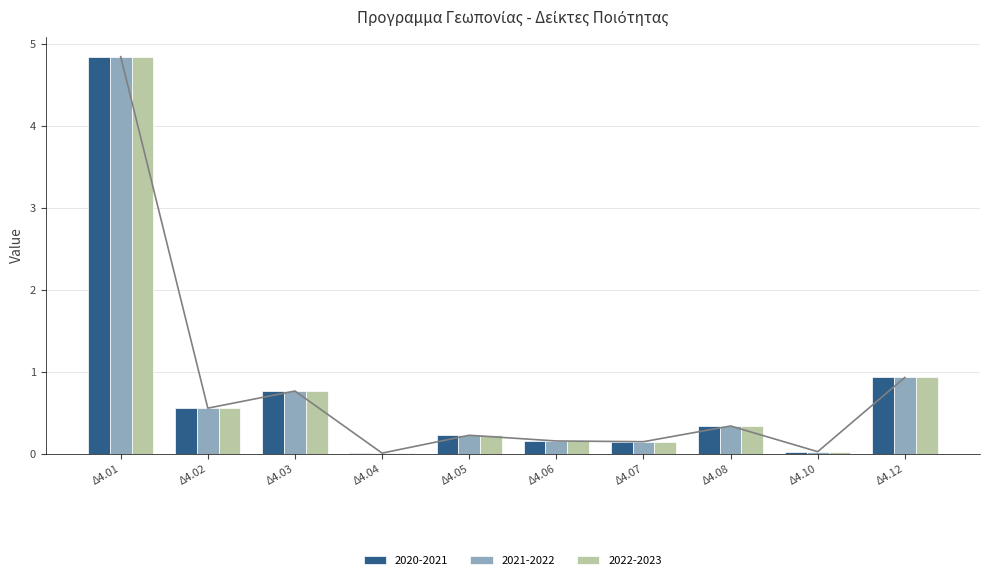

Reading right to left, extract all data points from this chart.

2020-2021: Δ4.12=0.9	Δ4.10=0.0	Δ4.08=0.3	Δ4.07=0.1	Δ4.06=0.2	Δ4.05=0.2	Δ4.04=0.0	Δ4.03=0.8	Δ4.02=0.6	Δ4.01=4.8
2021-2022: Δ4.12=0.9	Δ4.10=0.0	Δ4.08=0.3	Δ4.07=0.1	Δ4.06=0.2	Δ4.05=0.2	Δ4.04=0.0	Δ4.03=0.8	Δ4.02=0.6	Δ4.01=4.8
2022-2023: Δ4.12=0.9	Δ4.10=0.0	Δ4.08=0.3	Δ4.07=0.1	Δ4.06=0.2	Δ4.05=0.2	Δ4.04=0.0	Δ4.03=0.8	Δ4.02=0.6	Δ4.01=4.8